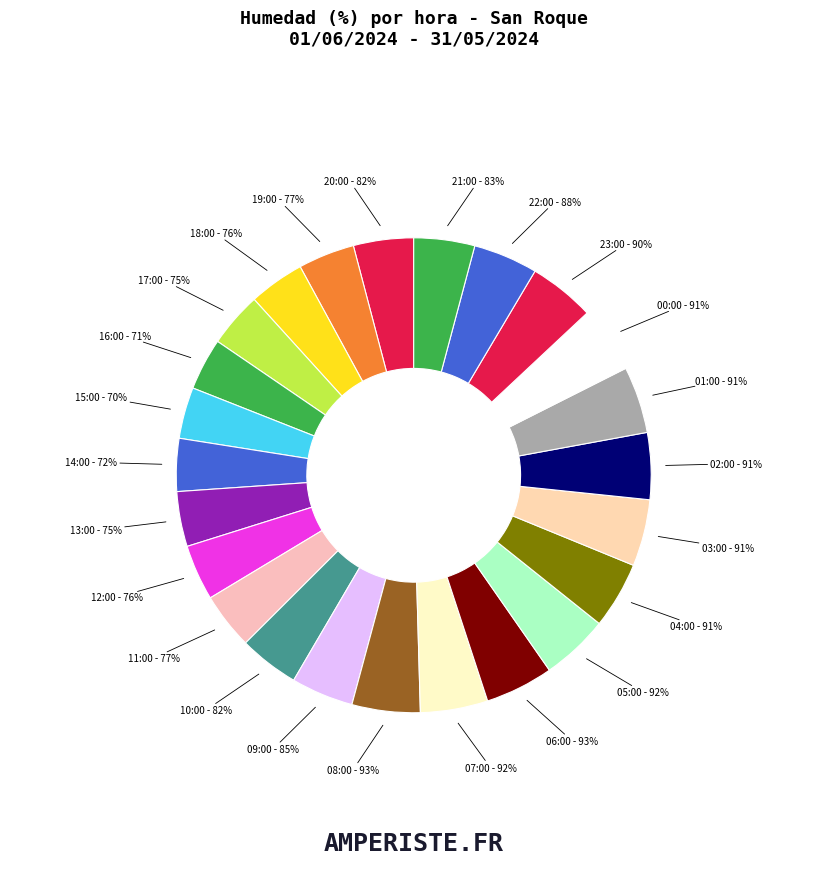

Rank the categories by value from highest to lowest.

08:00, 06:00, 07:00, 05:00, 04:00, 03:00, 02:00, 01:00, 00:00, 23:00, 22:00, 09:00, 21:00, 20:00, 10:00, 19:00, 11:00, 18:00, 12:00, 17:00, 13:00, 14:00, 16:00, 15:00